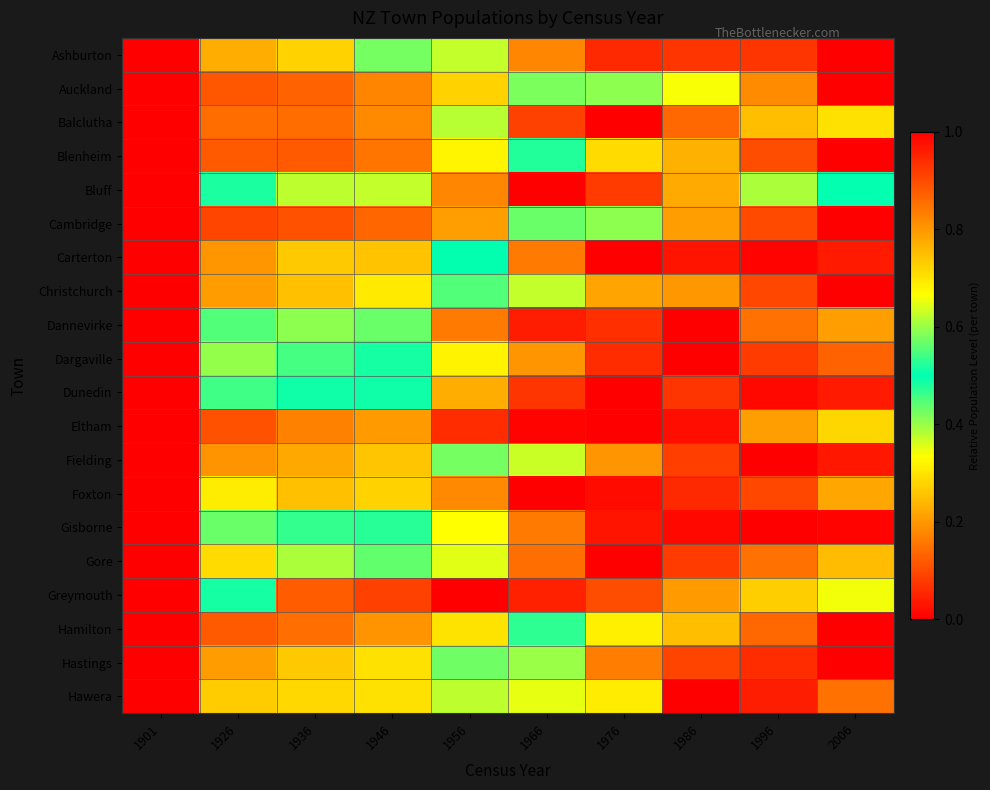

Reading left to right, what are all the values shown in this chart?

Ashburton: 1901=0.0	1926=0.2	1936=0.3	1946=0.4	1956=0.6	1966=0.8	1976=0.9	1986=0.9	1996=0.9	2006=1.0
Auckland: 1901=0.0	1926=0.1	1936=0.1	1946=0.2	1956=0.3	1966=0.4	1976=0.6	1986=0.7	1996=0.8	2006=1.0
Balclutha: 1901=0.0	1926=0.1	1936=0.1	1946=0.2	1956=0.6	1966=0.9	1976=1.0	1986=0.9	1996=0.7	2006=0.7
Blenheim: 1901=0.0	1926=0.1	1936=0.1	1946=0.2	1956=0.3	1966=0.5	1976=0.7	1986=0.8	1996=0.9	2006=1.0
Bluff: 1901=0.0	1926=0.5	1936=0.6	1946=0.6	1956=0.8	1966=1.0	1976=0.9	1986=0.8	1996=0.6	2006=0.5
Cambridge: 1901=0.0	1926=0.1	1936=0.1	1946=0.1	1956=0.2	1966=0.4	1976=0.6	1986=0.8	1996=0.9	2006=1.0
Carterton: 1901=0.0	1926=0.2	1936=0.3	1946=0.3	1956=0.5	1966=0.8	1976=1.0	1986=1.0	1996=1.0	2006=1.0
Christchurch: 1901=0.0	1926=0.2	1936=0.3	1946=0.3	1956=0.4	1966=0.6	1976=0.8	1986=0.8	1996=0.9	2006=1.0
Dannevirke: 1901=0.0	1926=0.6	1936=0.6	1946=0.6	1956=0.8	1966=1.0	1976=0.9	1986=1.0	1996=0.9	2006=0.8
Dargaville: 1901=0.0	1926=0.4	1936=0.5	1946=0.5	1956=0.7	1966=0.8	1976=0.9	1986=1.0	1996=0.9	2006=0.9
Dunedin: 1901=0.0	1926=0.5	1936=0.5	1946=0.5	1956=0.8	1966=0.9	1976=1.0	1986=0.9	1996=1.0	2006=1.0
Eltham: 1901=0.0	1926=0.9	1936=0.8	1946=0.8	1956=0.9	1966=1.0	1976=1.0	1986=1.0	1996=0.8	2006=0.7
Fielding: 1901=0.0	1926=0.2	1936=0.2	1946=0.3	1956=0.4	1966=0.6	1976=0.8	1986=0.9	1996=1.0	2006=1.0
Foxton: 1901=0.0	1926=0.3	1936=0.3	1946=0.3	1956=0.8	1966=1.0	1976=1.0	1986=0.9	1996=0.9	2006=0.8
Gisborne: 1901=0.0	1926=0.4	1936=0.5	1946=0.5	1956=0.7	1966=0.8	1976=1.0	1986=1.0	1996=1.0	2006=1.0
Gore: 1901=0.0	1926=0.3	1936=0.4	1946=0.4	1956=0.6	1966=0.9	1976=1.0	1986=0.9	1996=0.8	2006=0.8
Greymouth: 1901=0.0	1926=0.5	1936=0.9	1946=0.9	1956=1.0	1966=1.0	1976=0.9	1986=0.8	1996=0.7	2006=0.7
Hamilton: 1901=0.0	1926=0.1	1936=0.1	1946=0.2	1956=0.3	1966=0.5	1976=0.7	1986=0.7	1996=0.9	2006=1.0
Hastings: 1901=0.0	1926=0.2	1936=0.3	1946=0.3	1956=0.4	1966=0.6	1976=0.8	1986=0.9	1996=0.9	2006=1.0
Hawera: 1901=0.0	1926=0.3	1936=0.3	1946=0.3	1956=0.4	1966=0.7	1976=0.7	1986=1.0	1996=1.0	2006=0.8